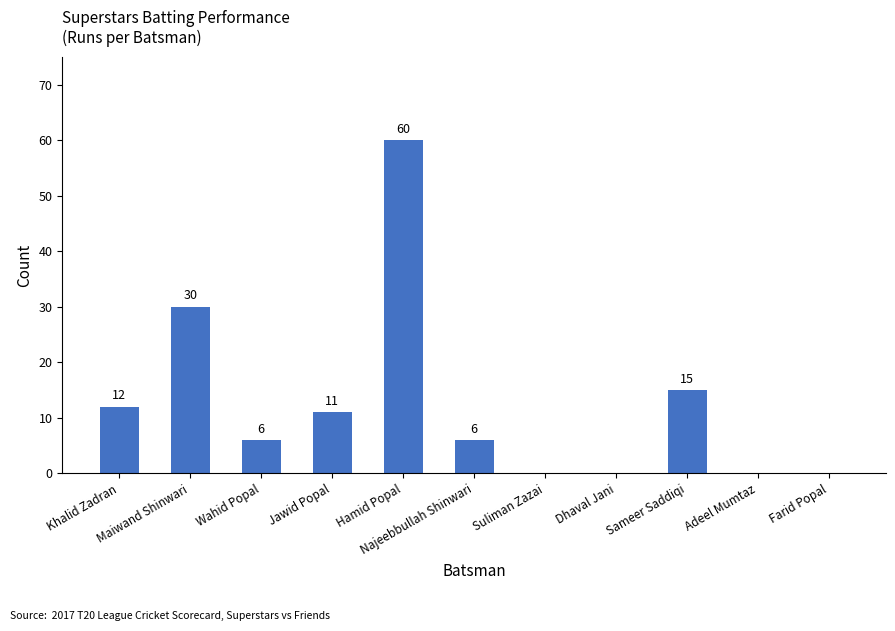

How many series are shown in this chart?

1